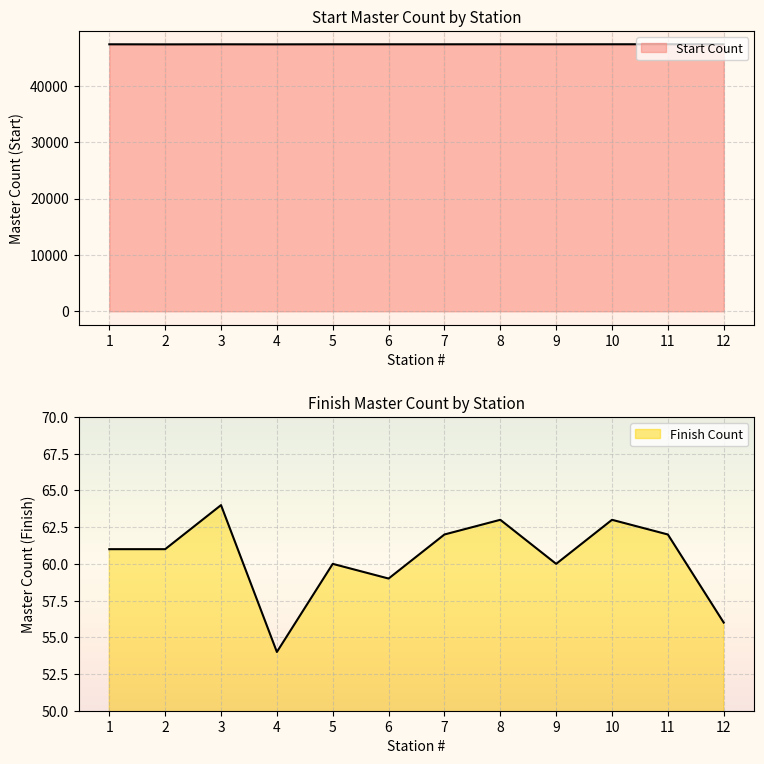

How many data points in Finish Count are less than 61?

5